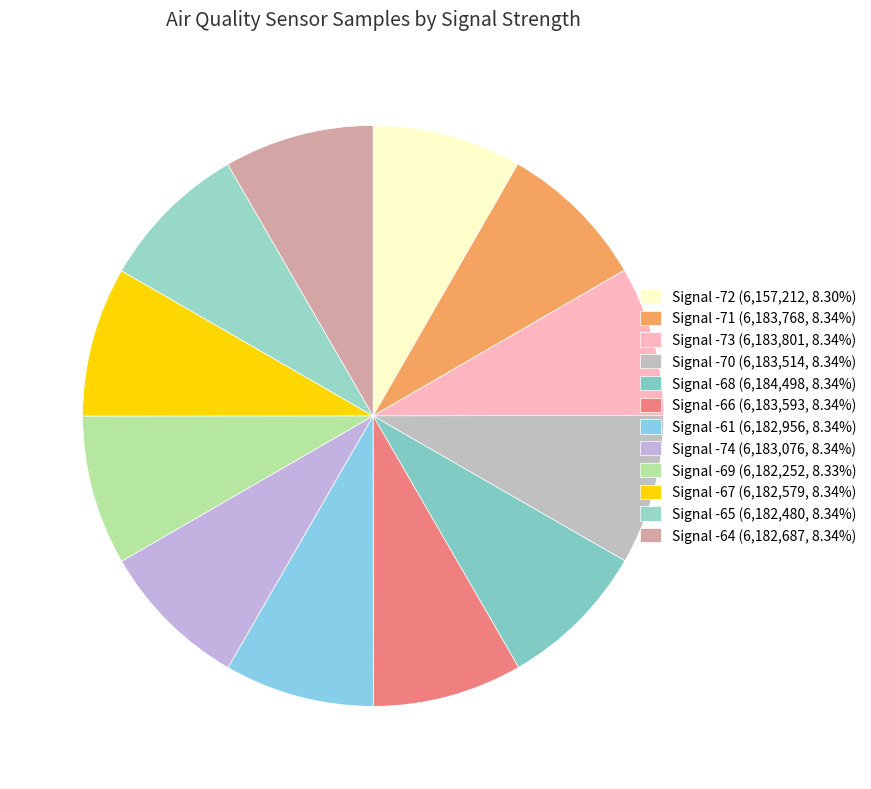

Count the number of slices in the pie.

12